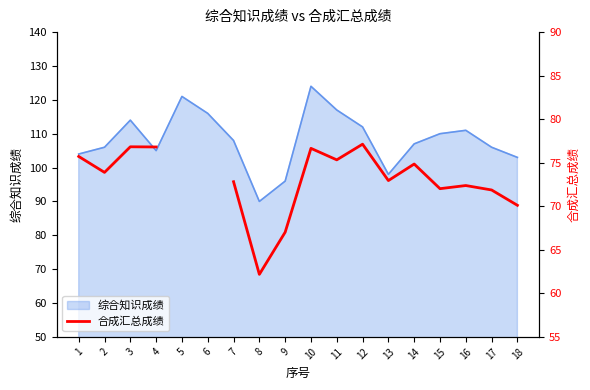

The 综合知识成绩 series shows 66 at 18. True or false?

False